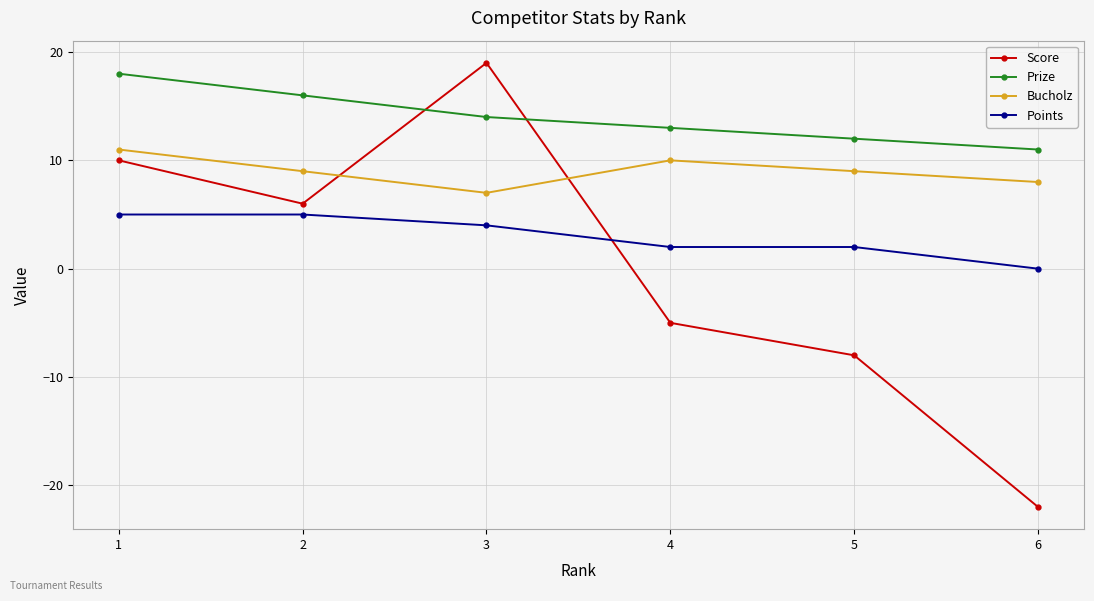

How many negative values does the Score series have?

3